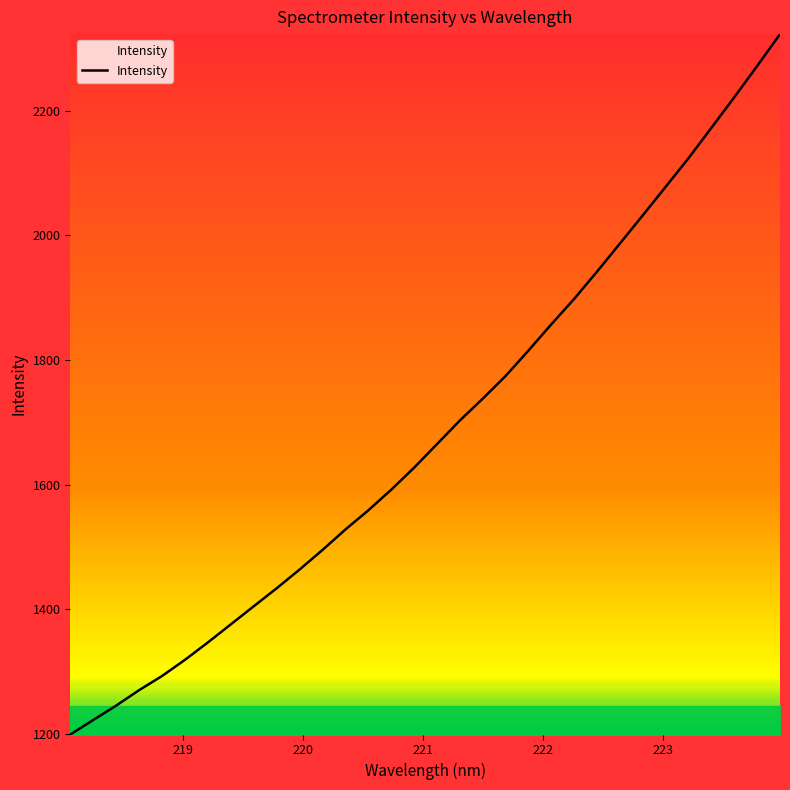

What is the difference between the maximum and minimum values?

1123.6